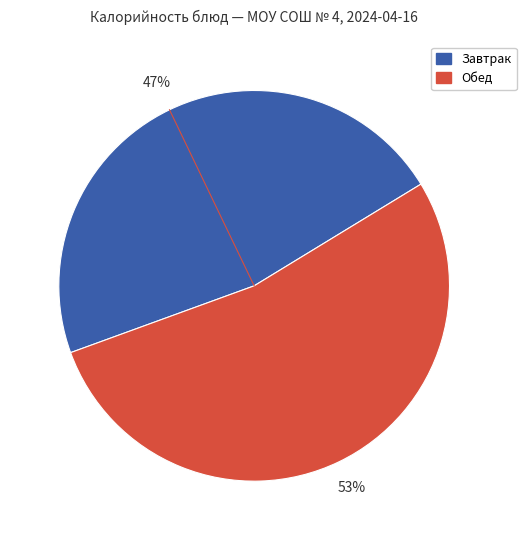

To the nearest percent, what is the average slice percentage?

50%